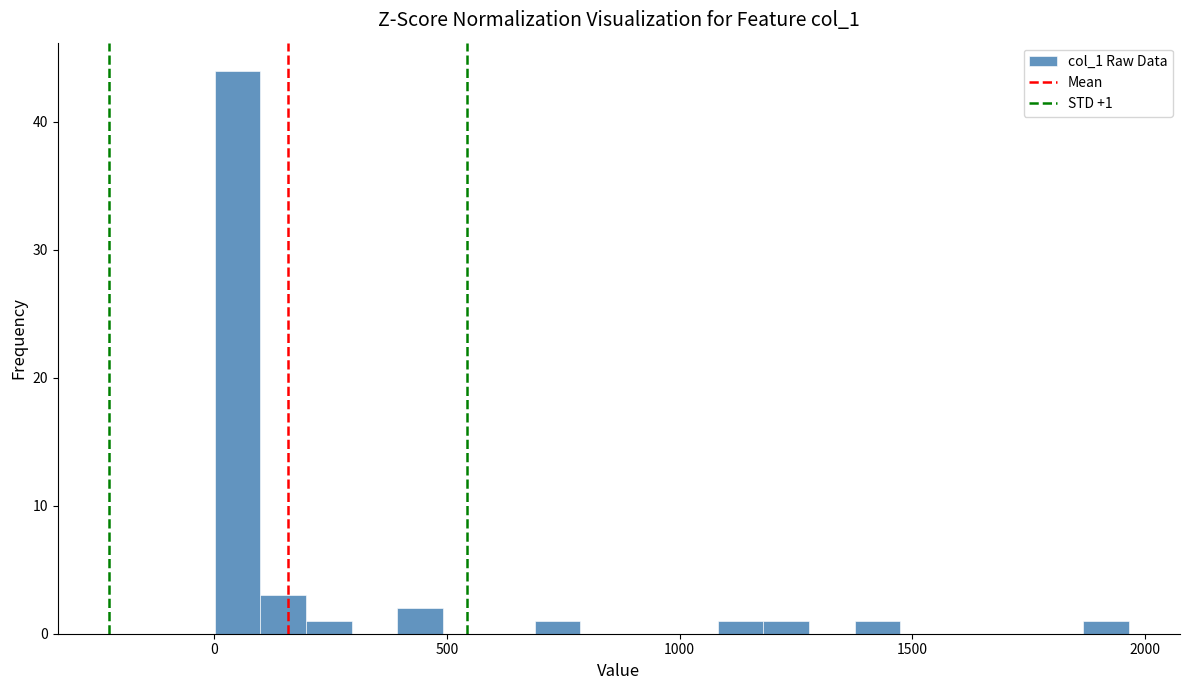

Read against the x-axis, roughly where is the centre of the tallest bar?

50